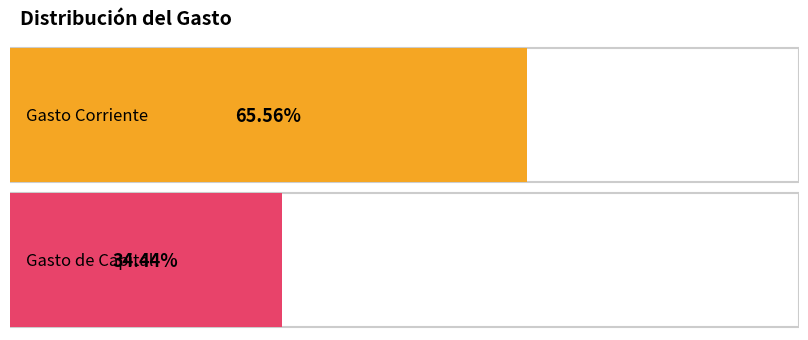

What is the label of the 1st bar from the left?

Gasto Corriente